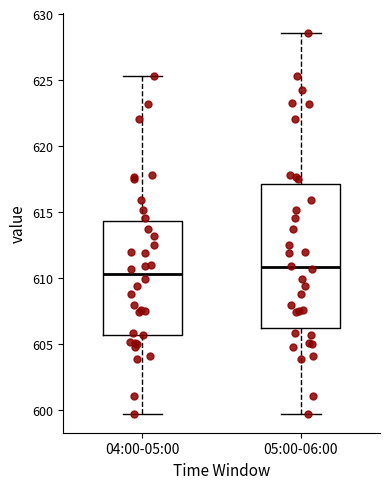

Which box is the tallest, from its lower edge to its upper edge?

05:00-06:00